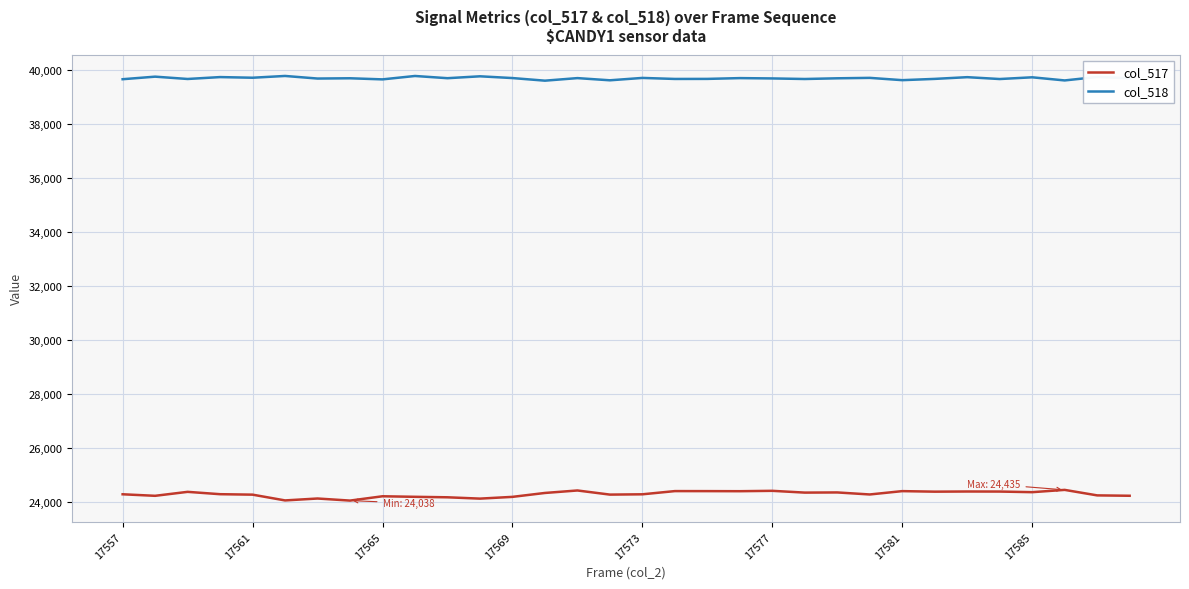

Which series has the largest total across all categories?

col_518